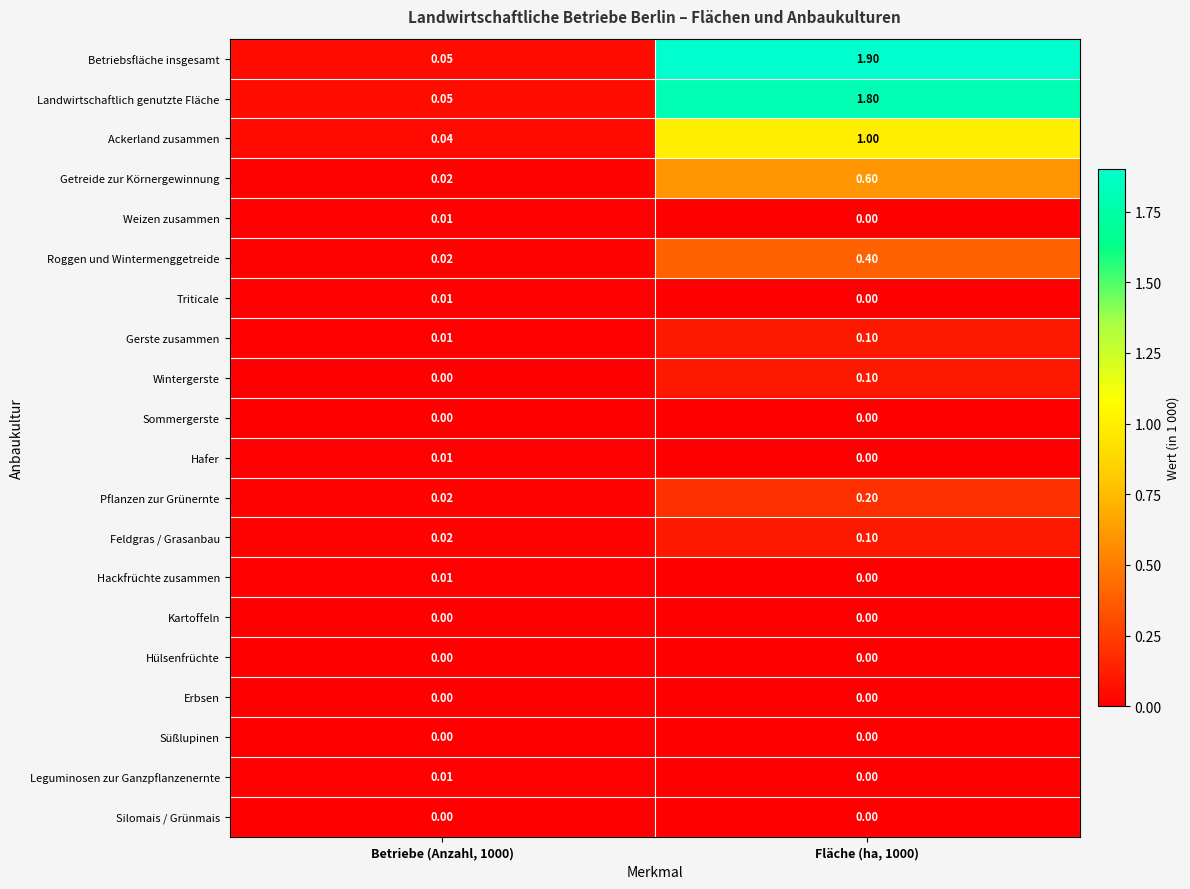

What is the total value across all series at Betriebe (Anzahl, 1000)?

0.3